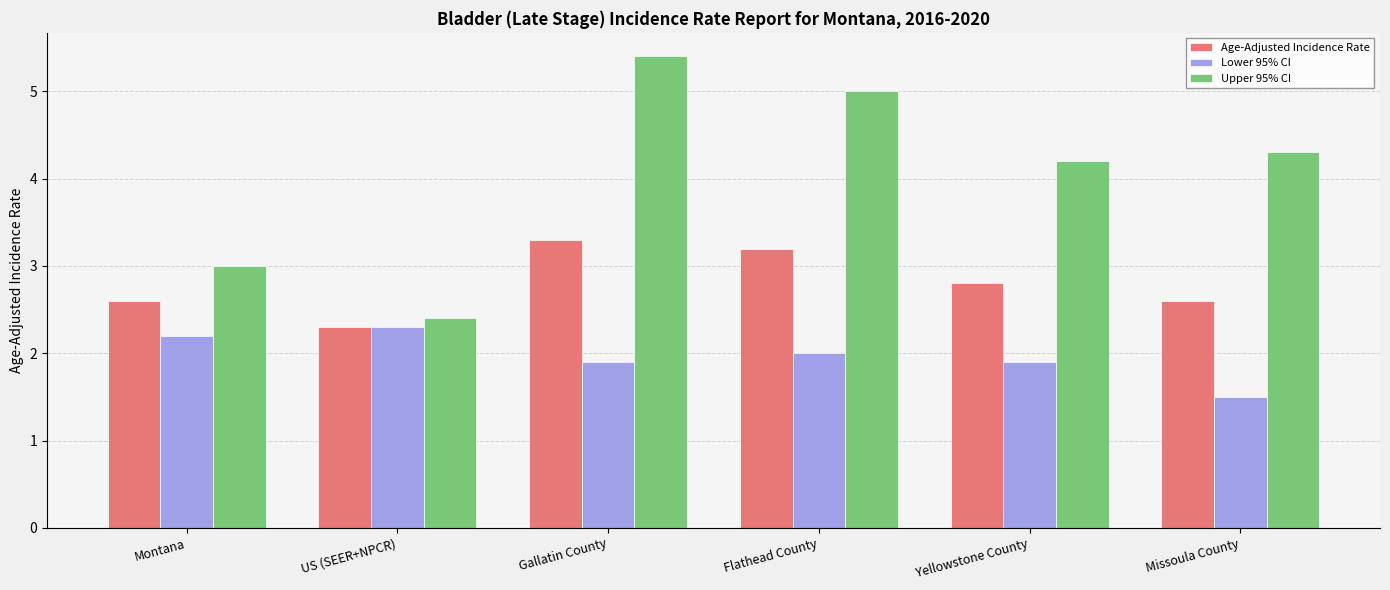

Are the bars grouped side by side (vs. stacked)?

Yes